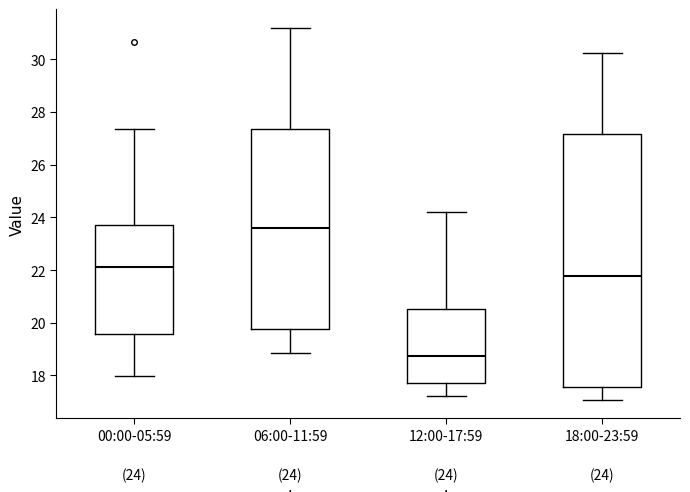

Which box is the tallest, from its lower edge to its upper edge?

18:00-23:59